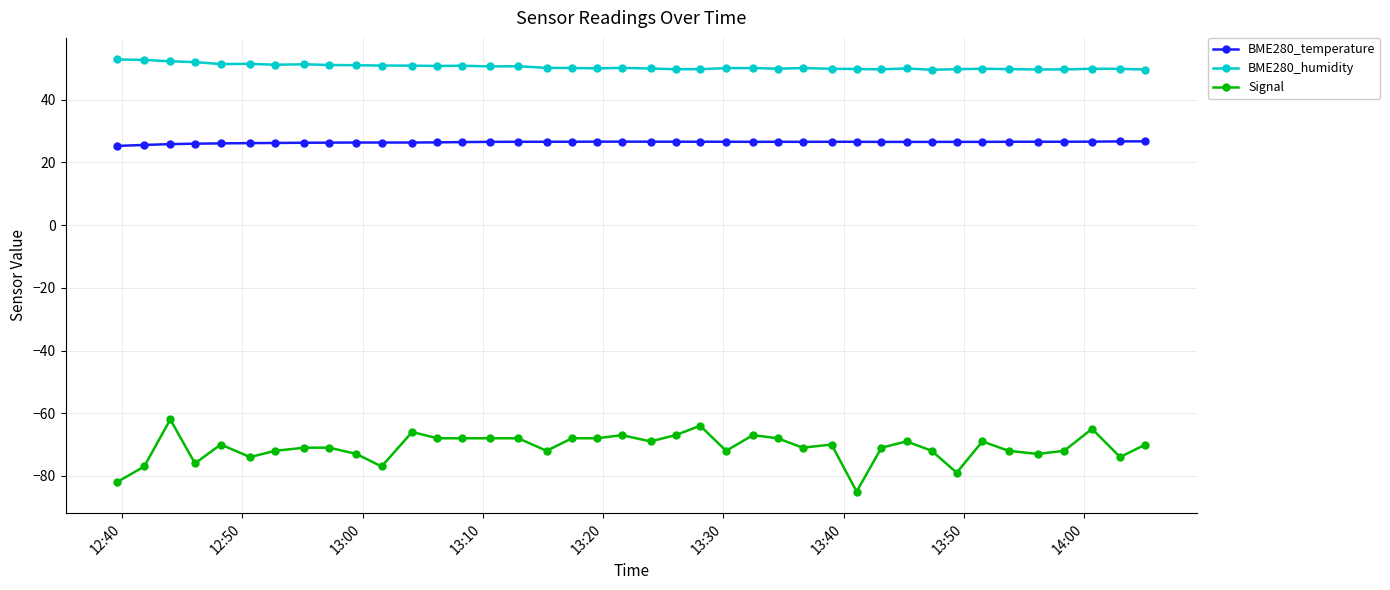

Which series has the widest spread of values?

Signal